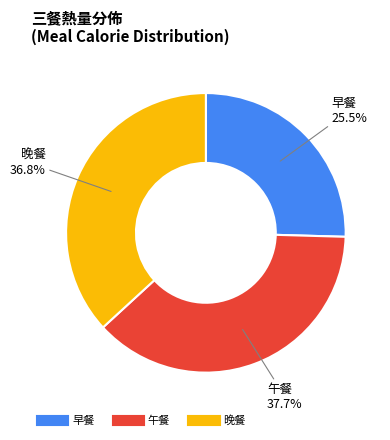

How much of the chart is everything except 晚餐?

63.2%